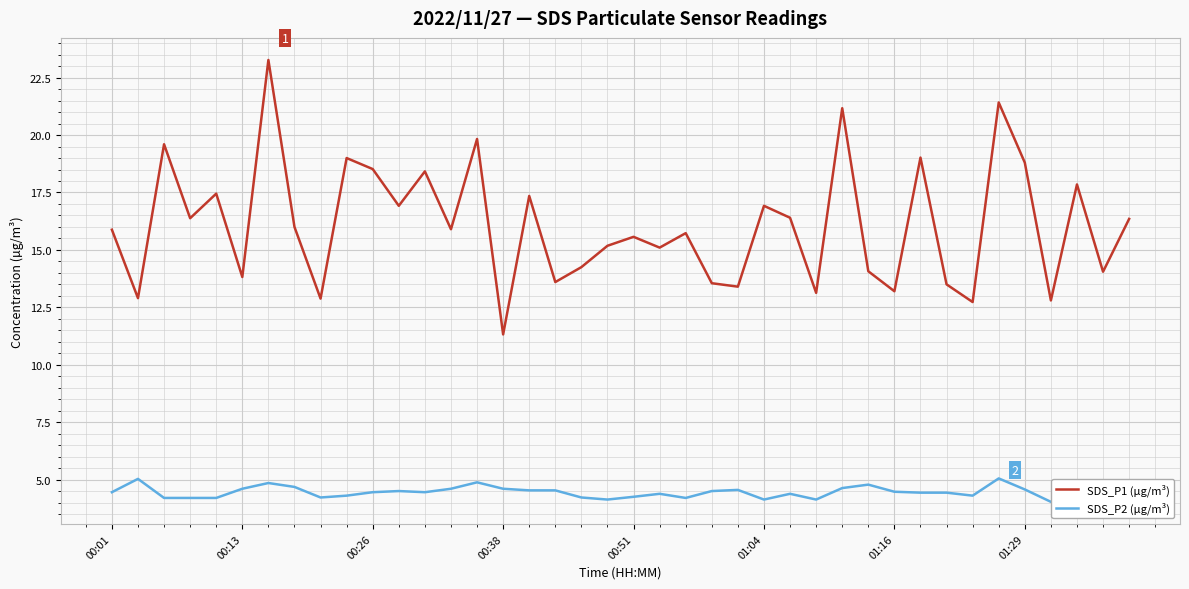

What is the maximum value for SDS_P1 (µg/m³)?

23.3